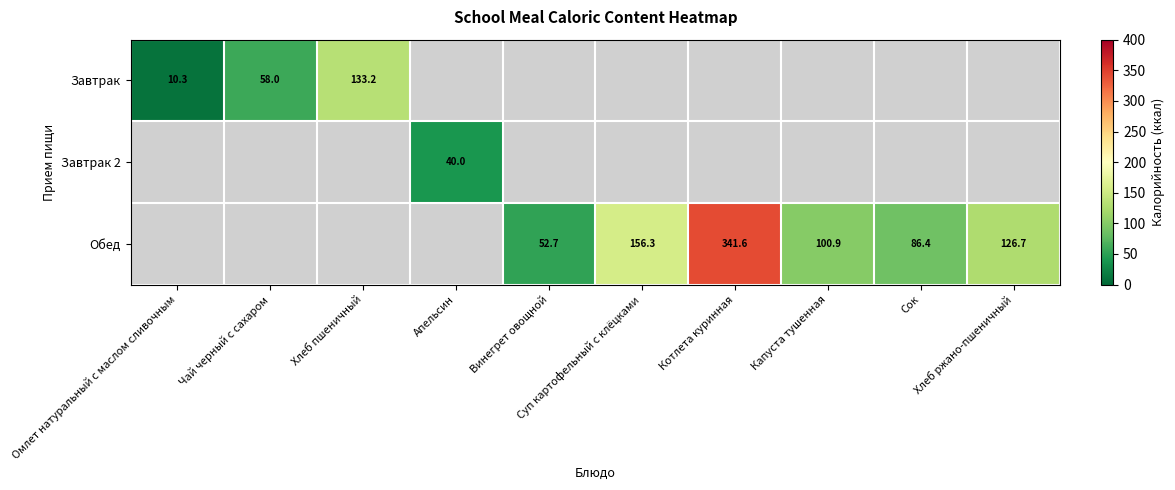

How many values in Завтрак 2 are above zero?

1